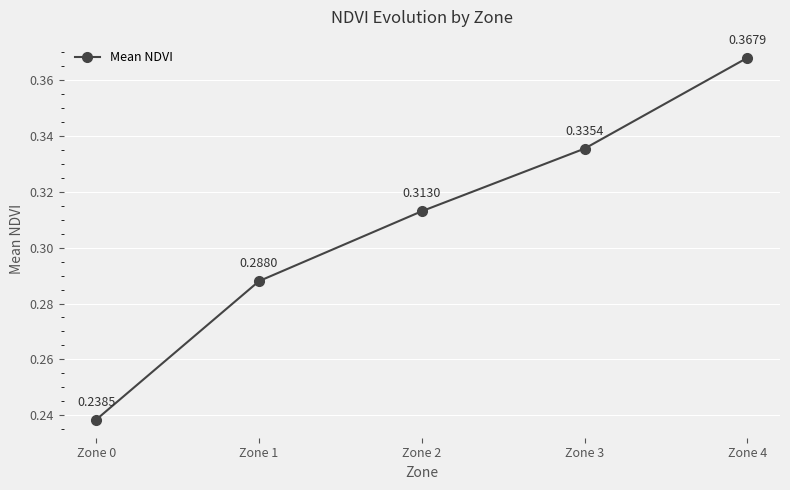

At which category does the chart reach its minimum across all series?

Zone 0